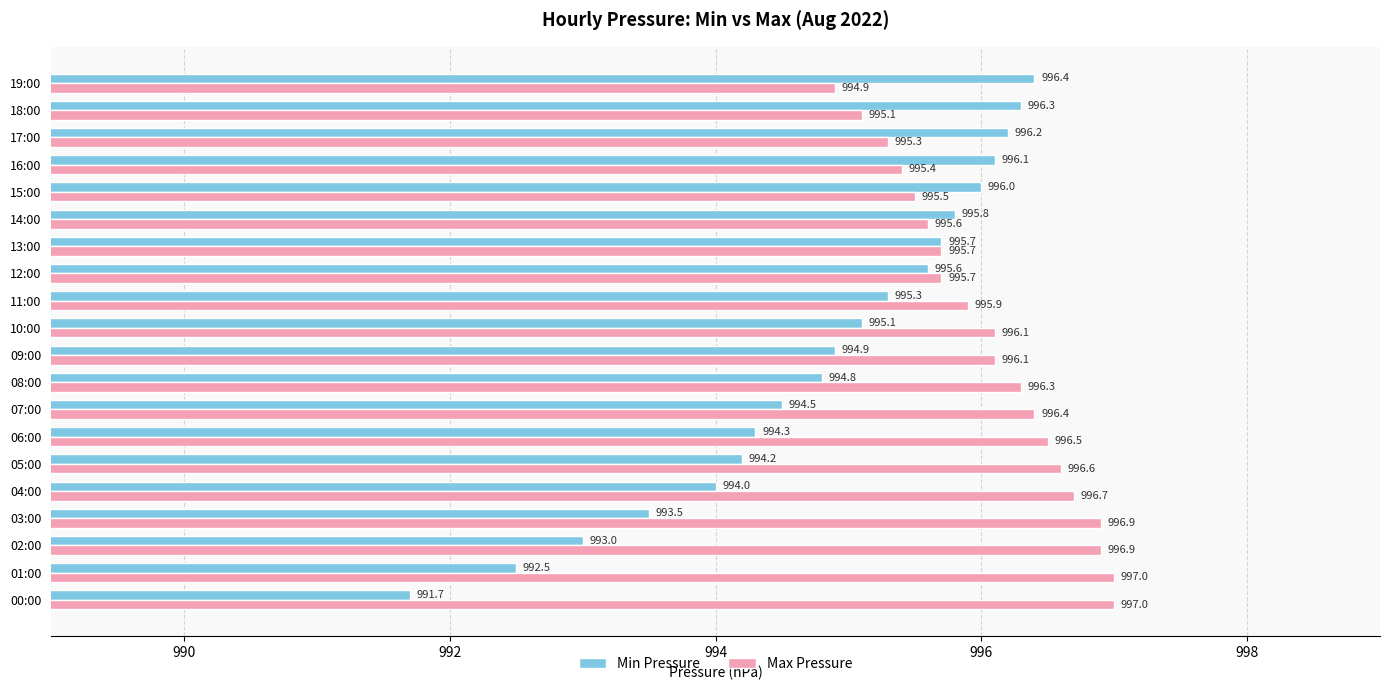

How many data points in Max Pressure are less than 996?

9